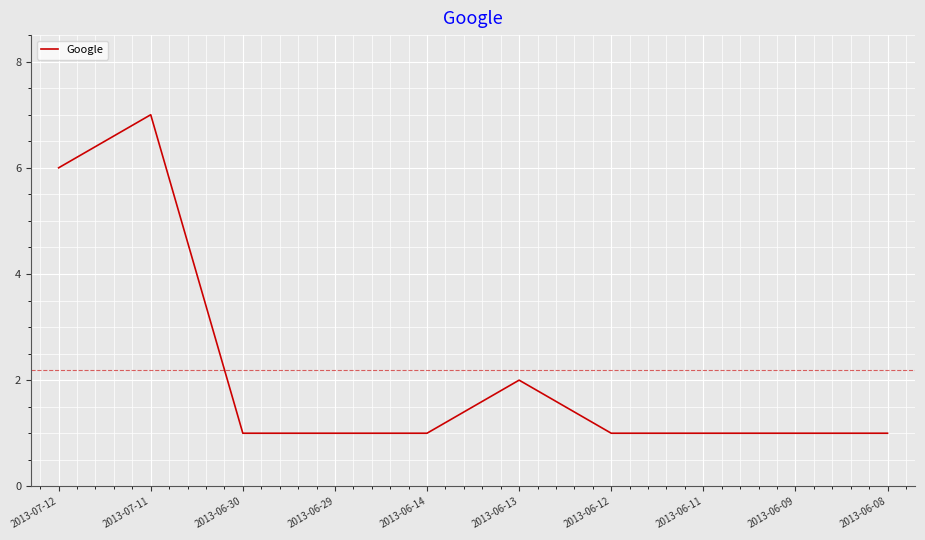

Reading left to right, list all the values displayed in this chart.

2013-07-12=6	2013-07-11=7	2013-06-30=1	2013-06-29=1	2013-06-14=1	2013-06-13=2	2013-06-12=1	2013-06-11=1	2013-06-09=1	2013-06-08=1